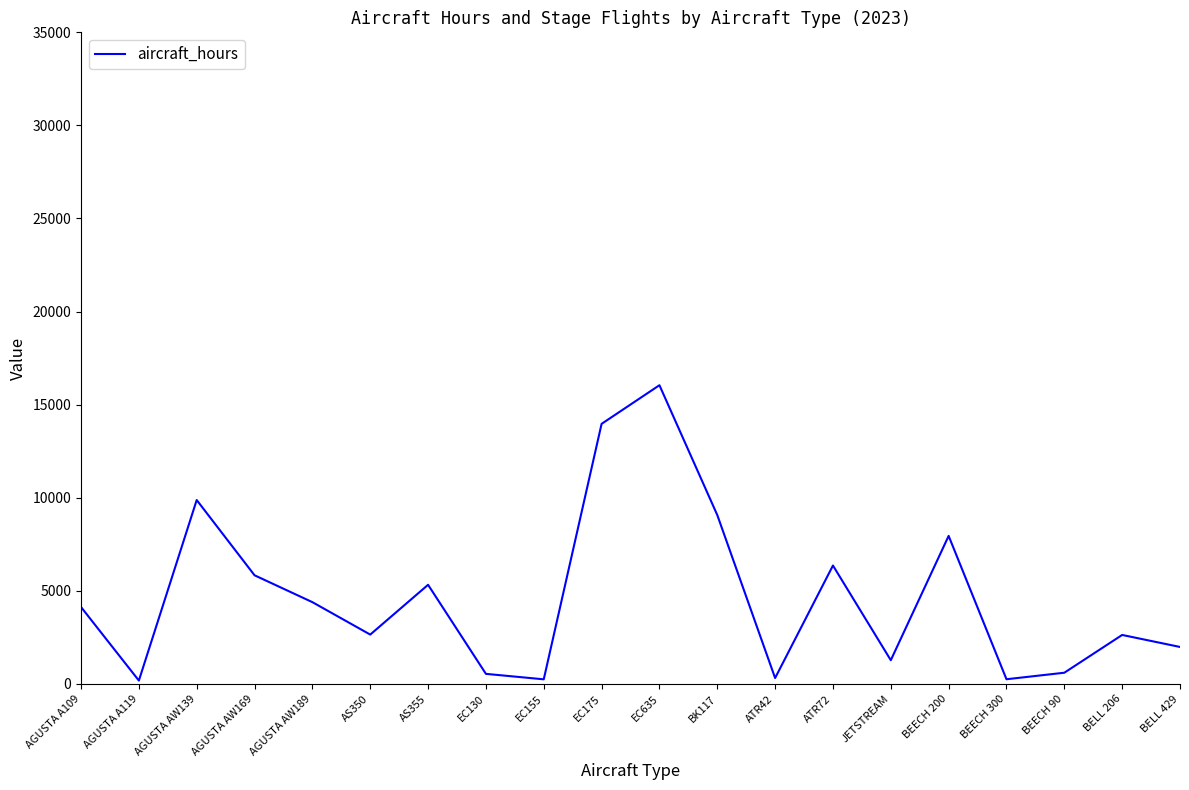

How many interior local peaks (higher than both neighbors) does the data have?

6